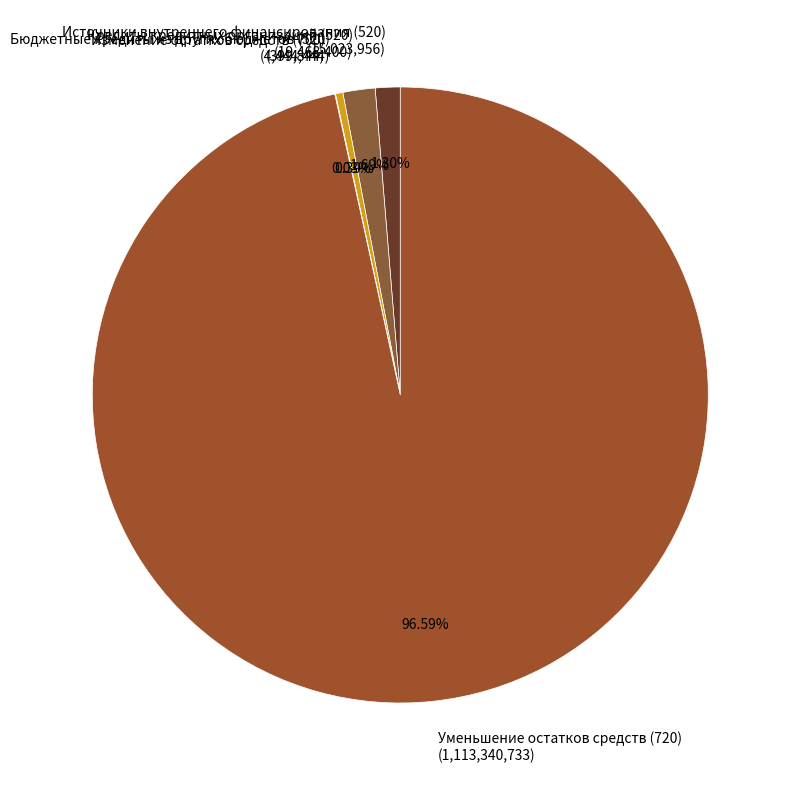

To the nearest percent, what is the combined percentage of Источники внутреннего финансирования (520) and Бюджетные кредиты из других бюджетов (520)?

2%